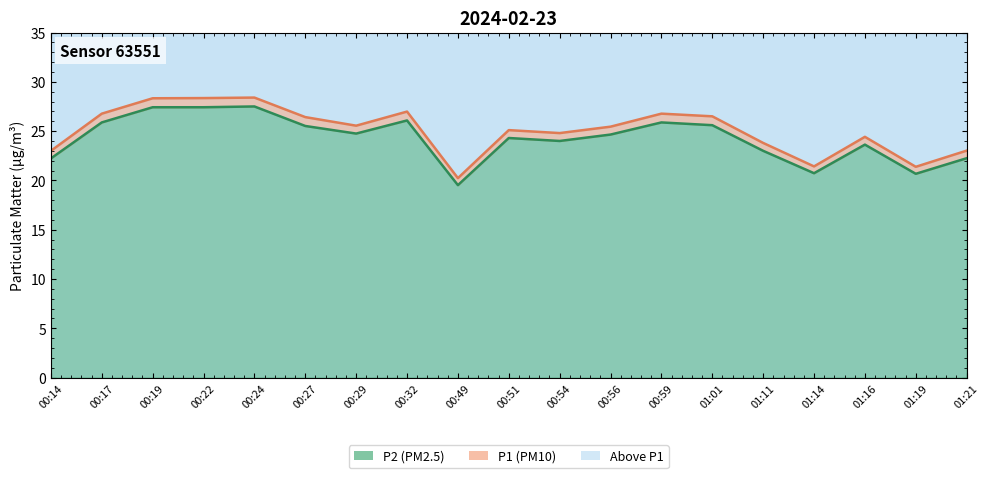

At which category does P2 reach its first local peak?

00:24